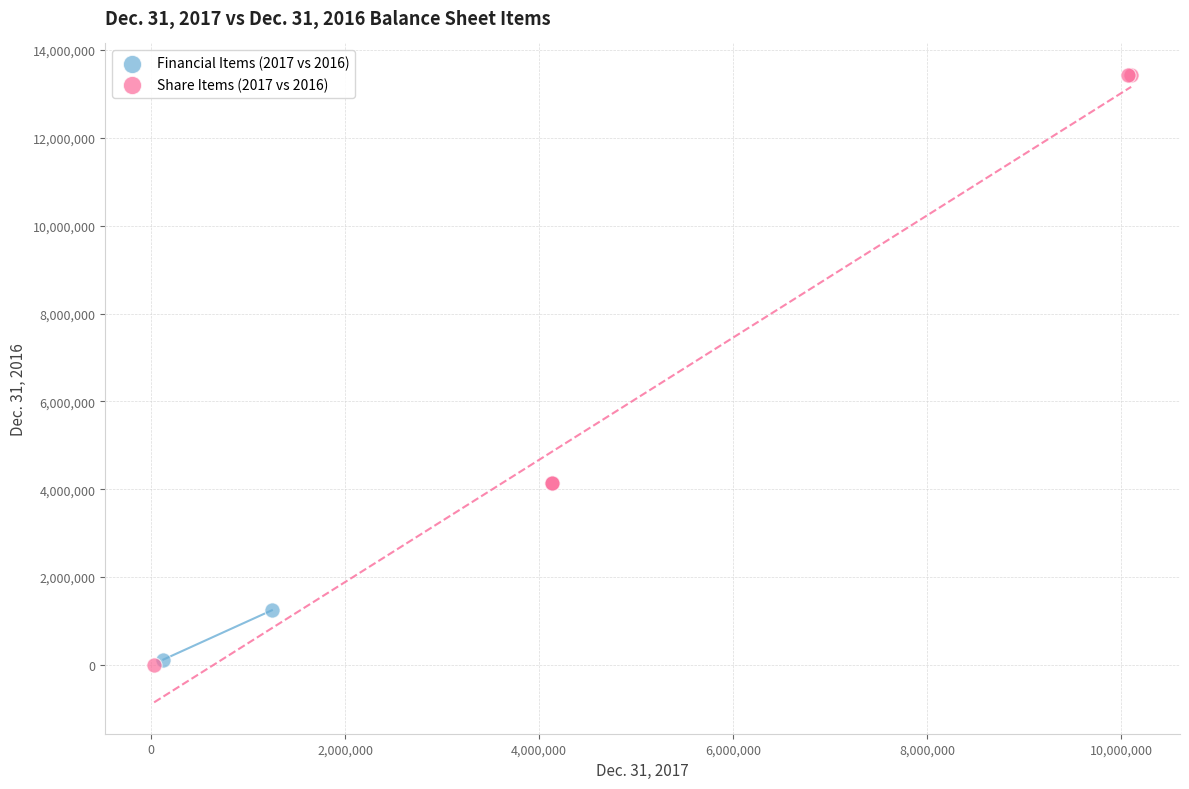

What are all the series names shown in the legend?

Financial Items (2017 vs 2016), Share Items (2017 vs 2016)